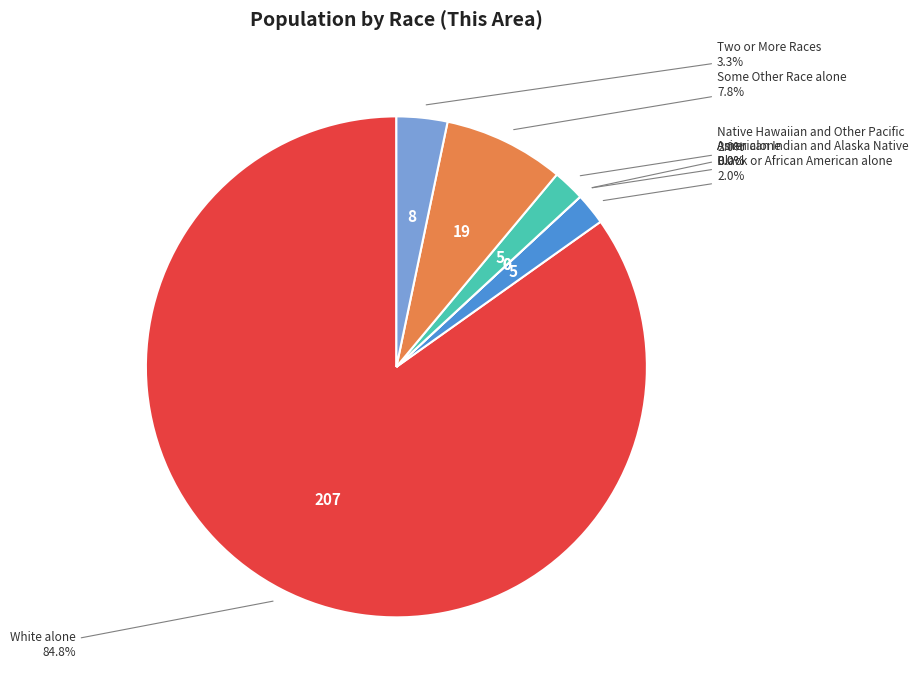

Approximately how many times larger is the value at White alone compared to Black or African American alone?

41.4